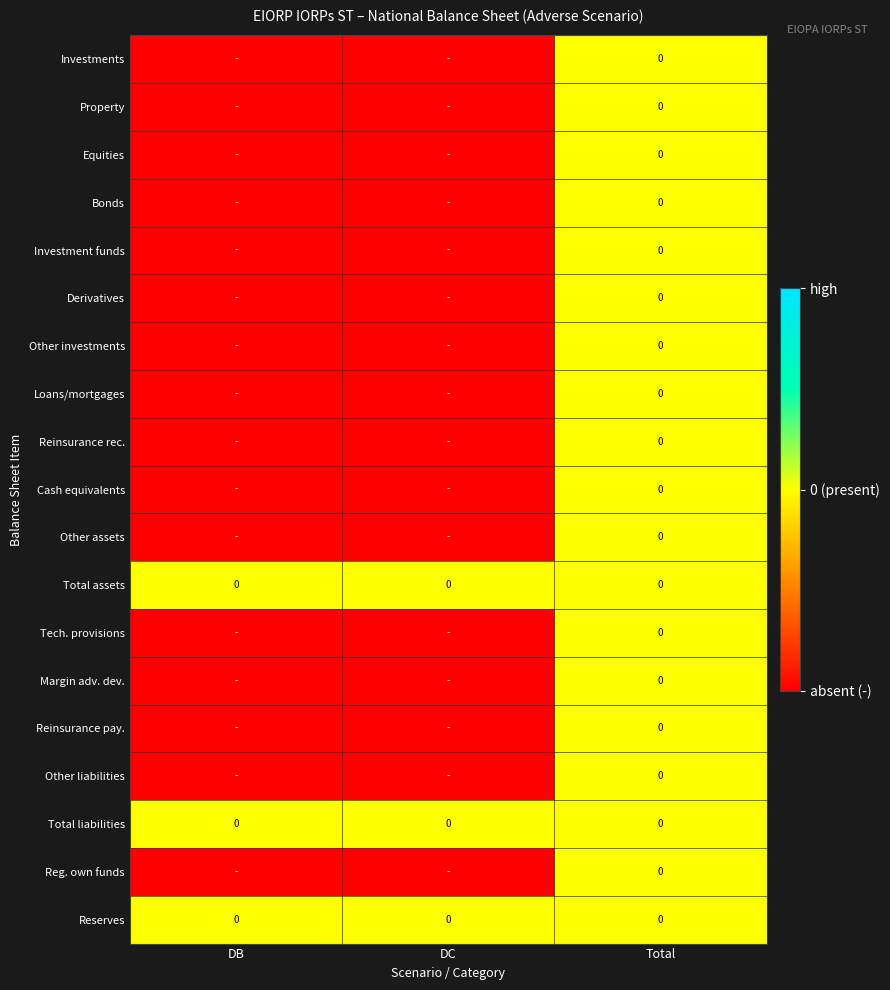

The Other liabilities series shows 0.3 at DC. True or false?

False